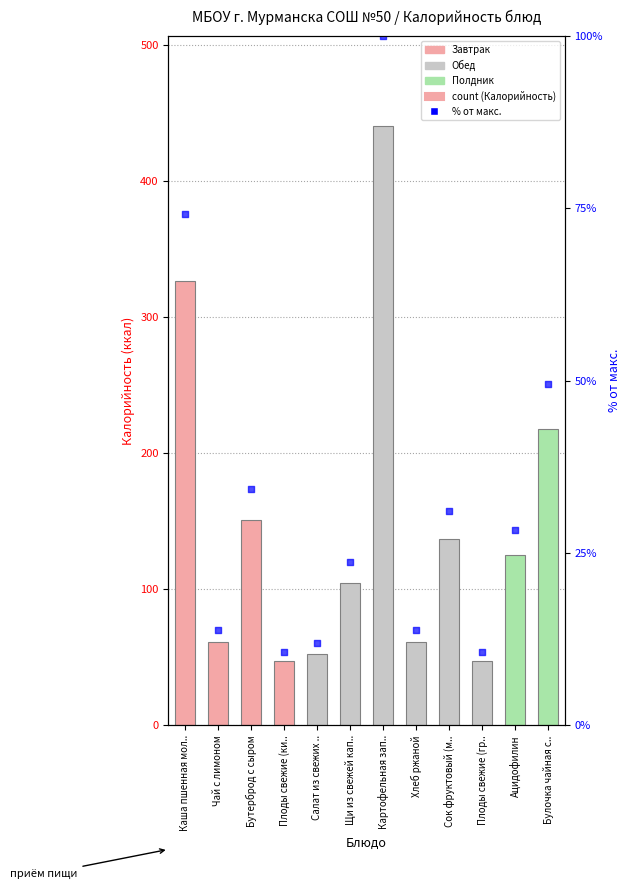

At which category is the sum across all series the highest?

Картофельная зап..